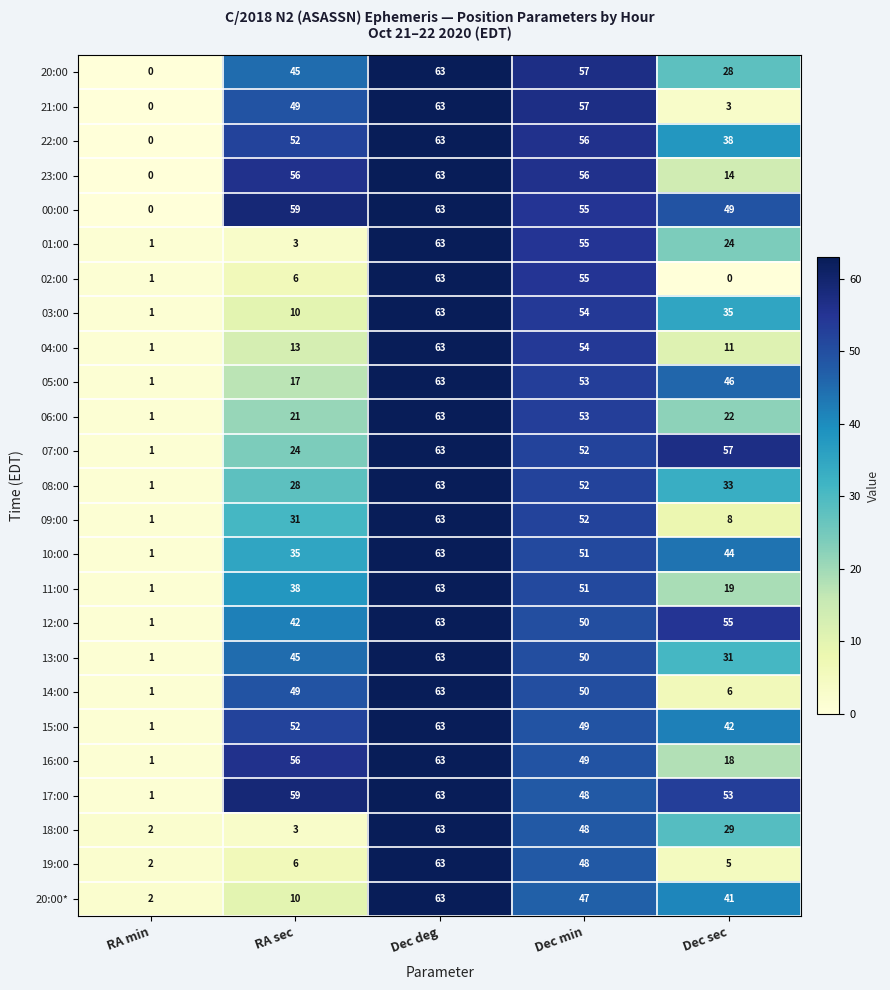

At how many categories does at least one series exceed 25?

4